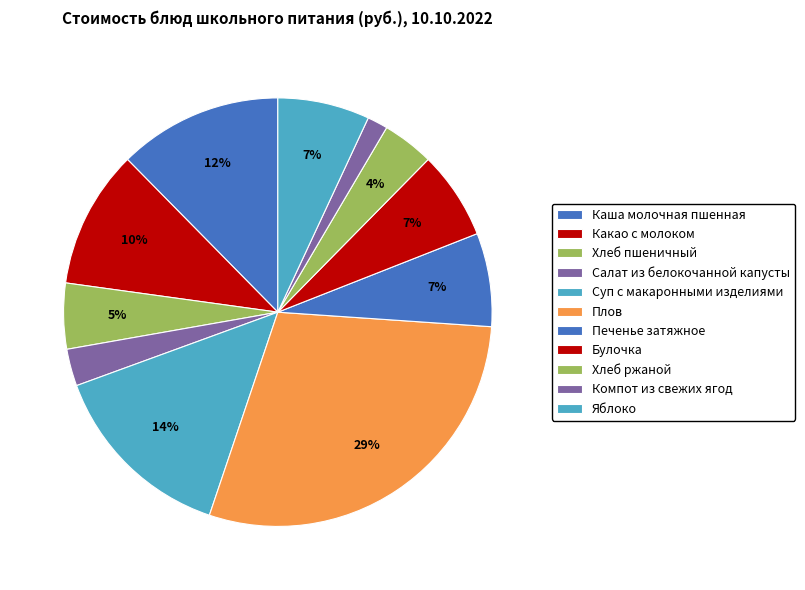

Combined, do Суп с макаронными изделиями and Булочка account for over 50%?

No